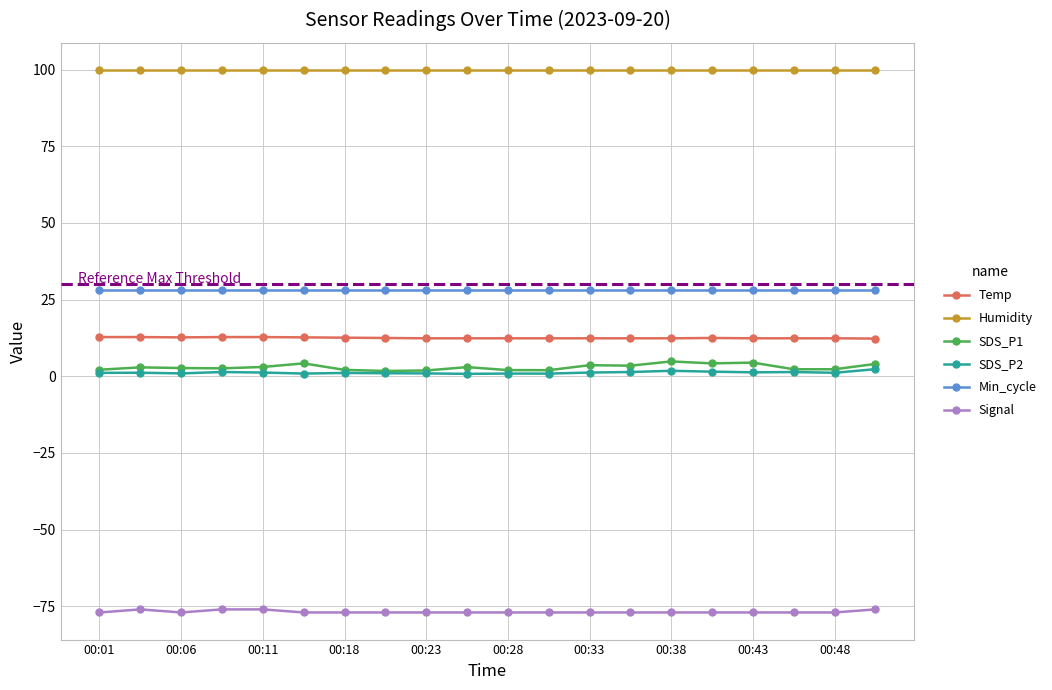

At how many categories does at least one series exceed 43?

20